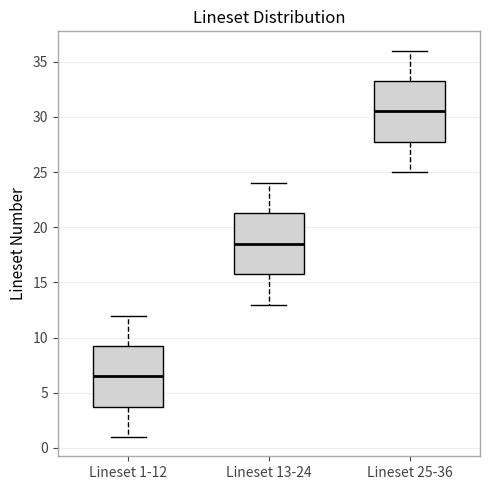

Reading left to right, transcribe this box plot: for each box, give where its median line is, the range the box spans, and where its two whiskers end, as read against the y-axis. The values are not printed on the chart, so give them approximately, as read against the axis.

Lineset 1-12: median 6.5, box 4.0 to 9.5, whiskers 1.0 to 12.0
Lineset 13-24: median 18.5, box 16.0 to 21.5, whiskers 13.0 to 24.0
Lineset 25-36: median 30.5, box 28.0 to 33.5, whiskers 25.0 to 36.0